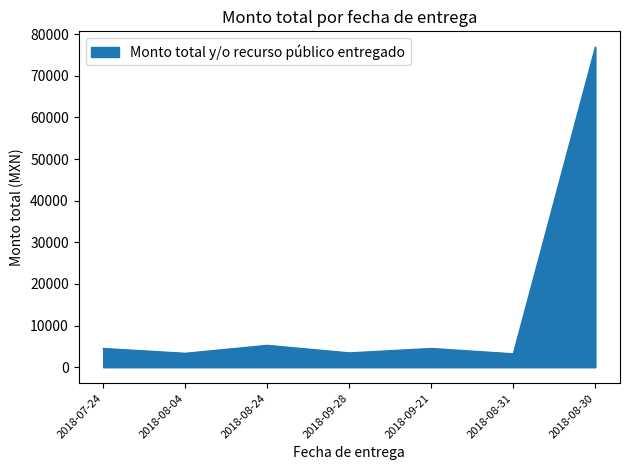

Count the number of categories in the chart.

7